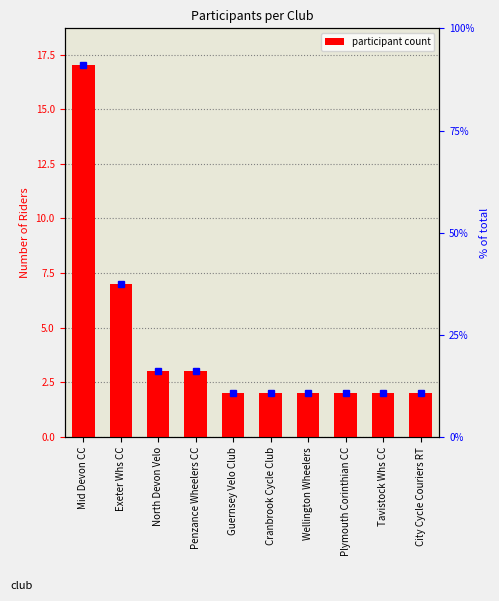

The value at Plymouth Corinthian CC is 2. True or false?

True